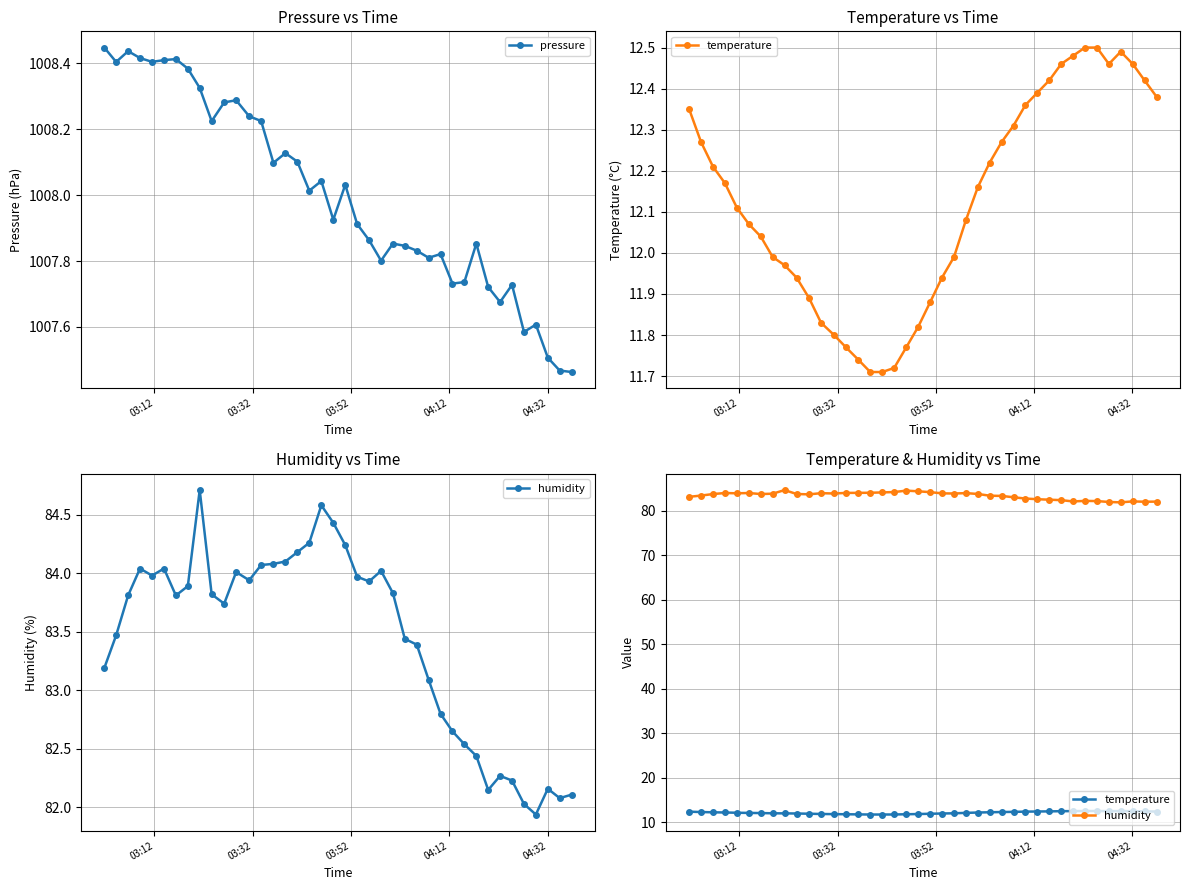

True or false: pressure has more than 2 interior local peaks.

True